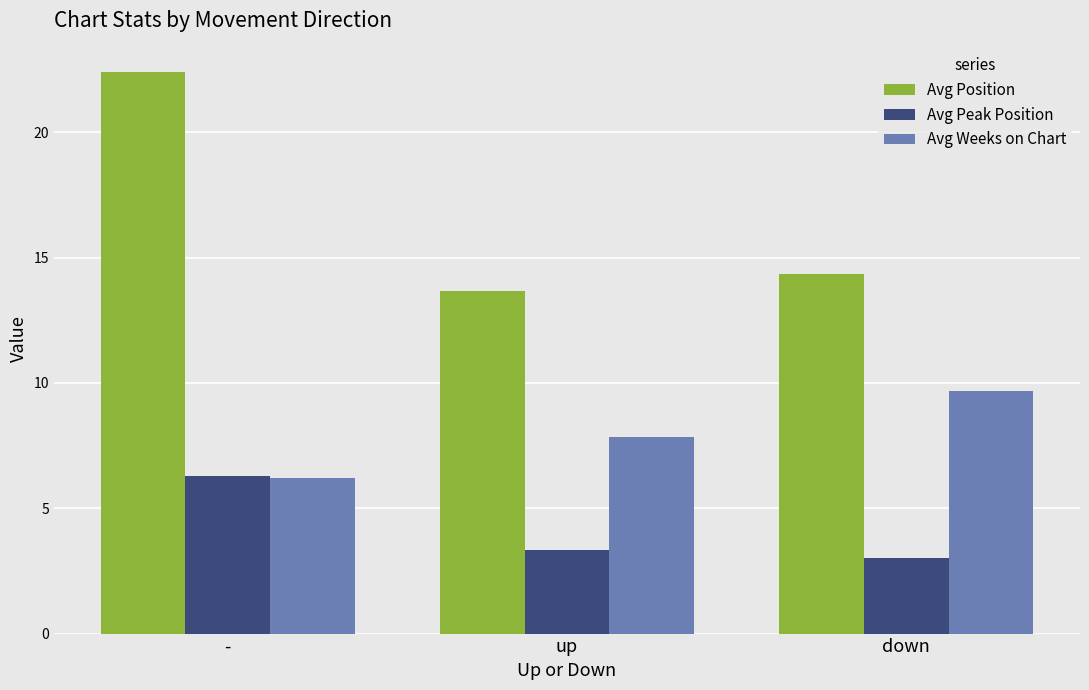

What is the label of the 3rd bar from the right?

-